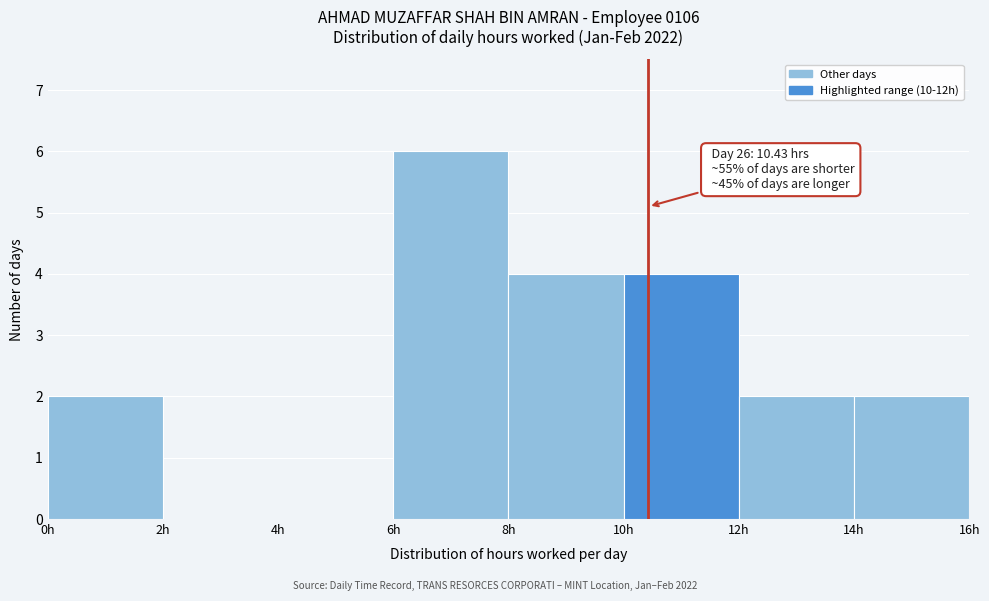

Over which range of the x-axis is the bar tallest?

6 to 8